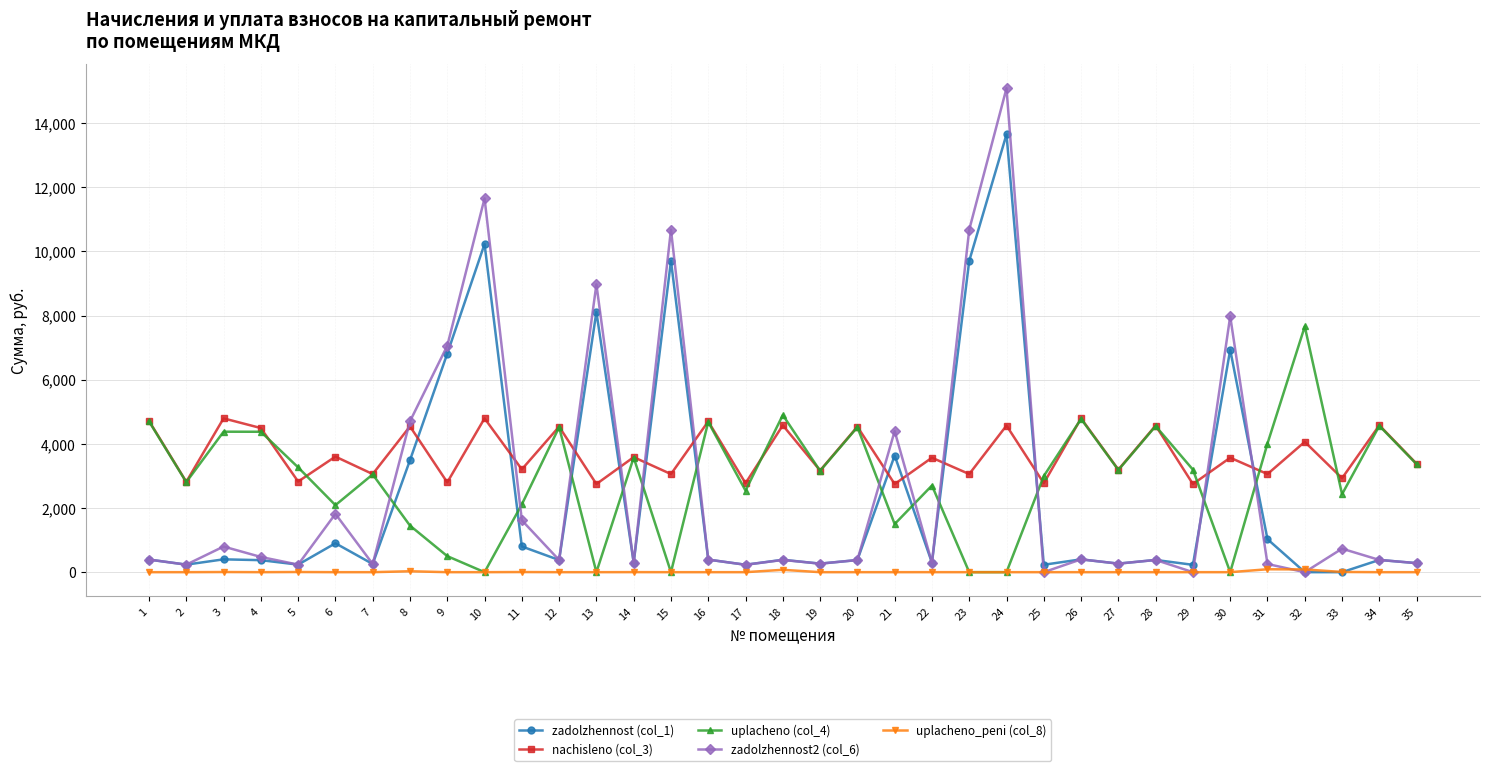

At how many categories does at least one series exceed 1046?

35